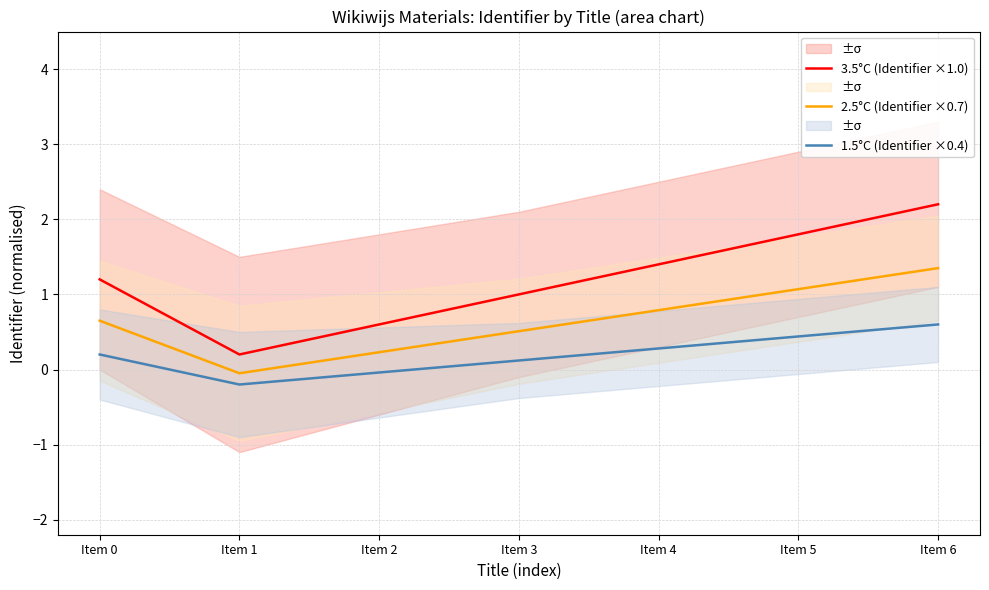

True or false: 2.5°C (Identifier ×0.7) and 1.5°C (Identifier ×0.4) cross at least once.

False